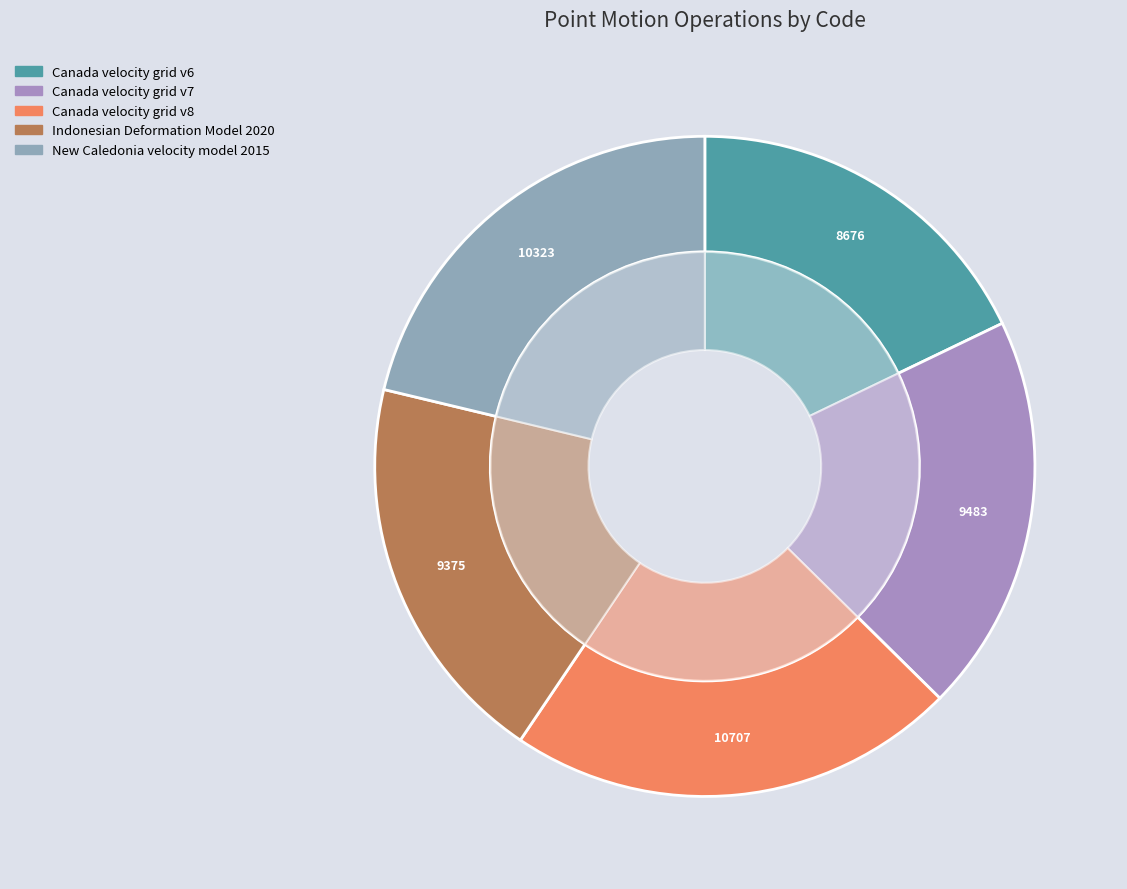

To the nearest percent, what is the combined percentage of New Caledonia velocity model 2015 and Indonesian Deformation Model 2020?

41%